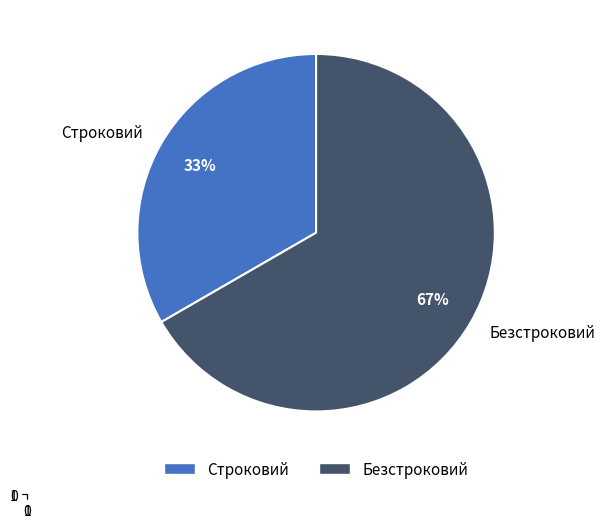

The Безстроковий slice represents 78% of the pie. True or false?

False